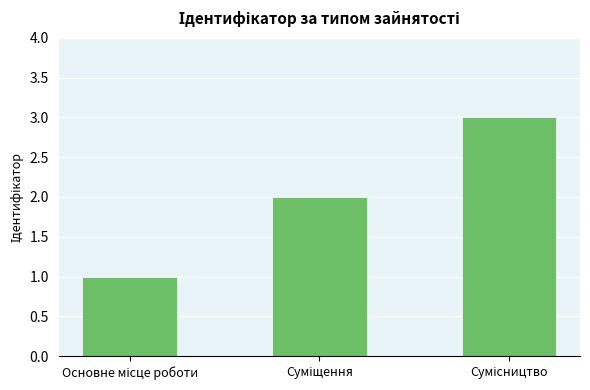

Count the values in the range 1 to 3.

3